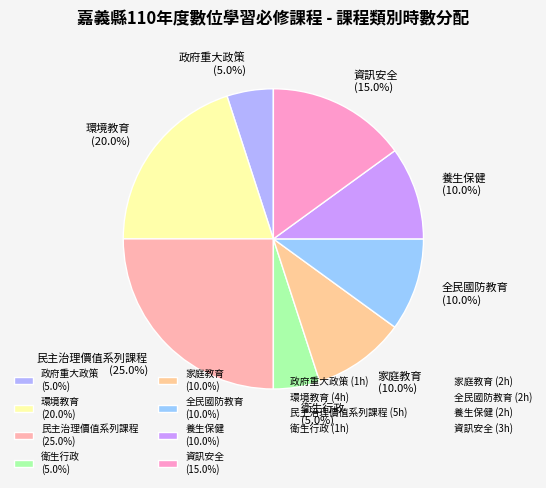

Count the number of slices in the pie.

8